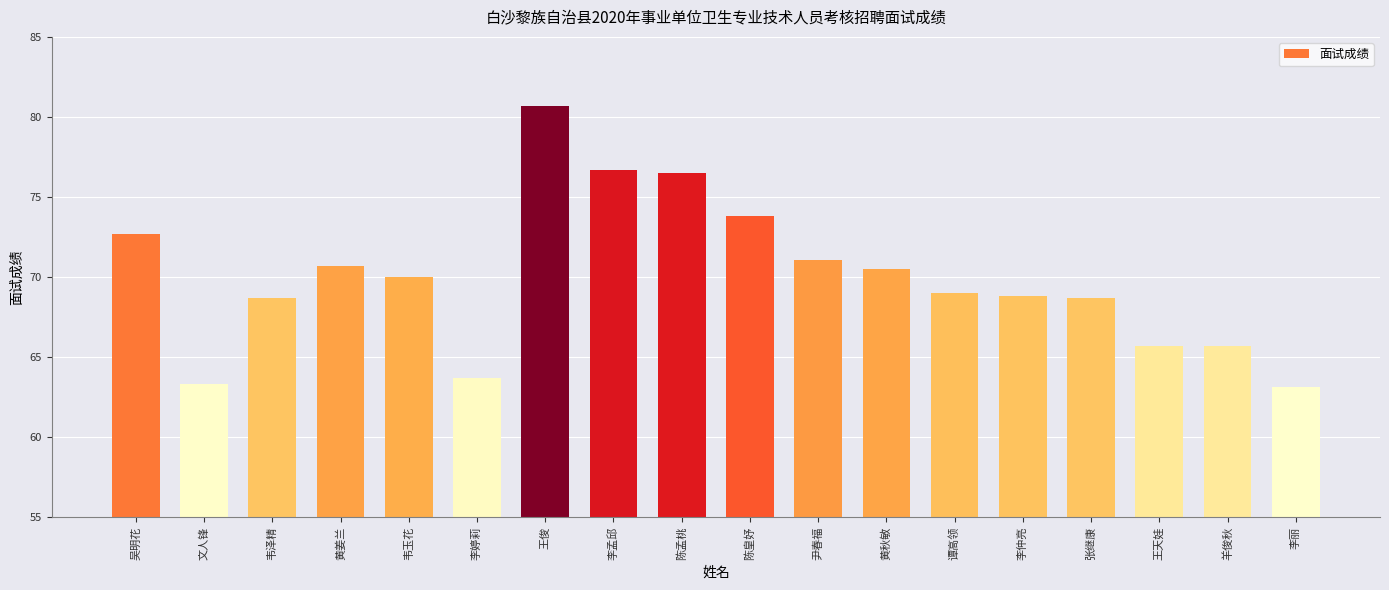

What is the approximate value at 李孟邱?

76.7